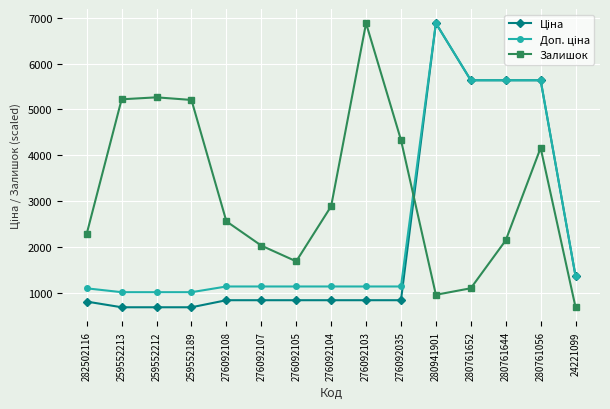

At how many categories does at least one series exceed 3314?

9